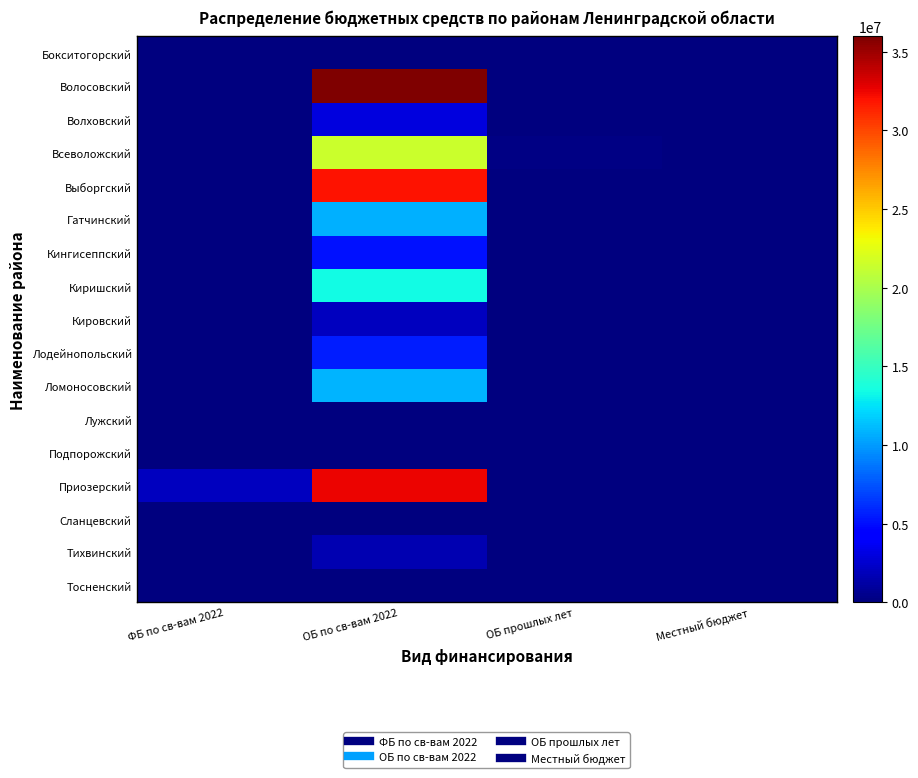

Which label corresponds to the largest value in the chart?

ОБ по св-вам 2022